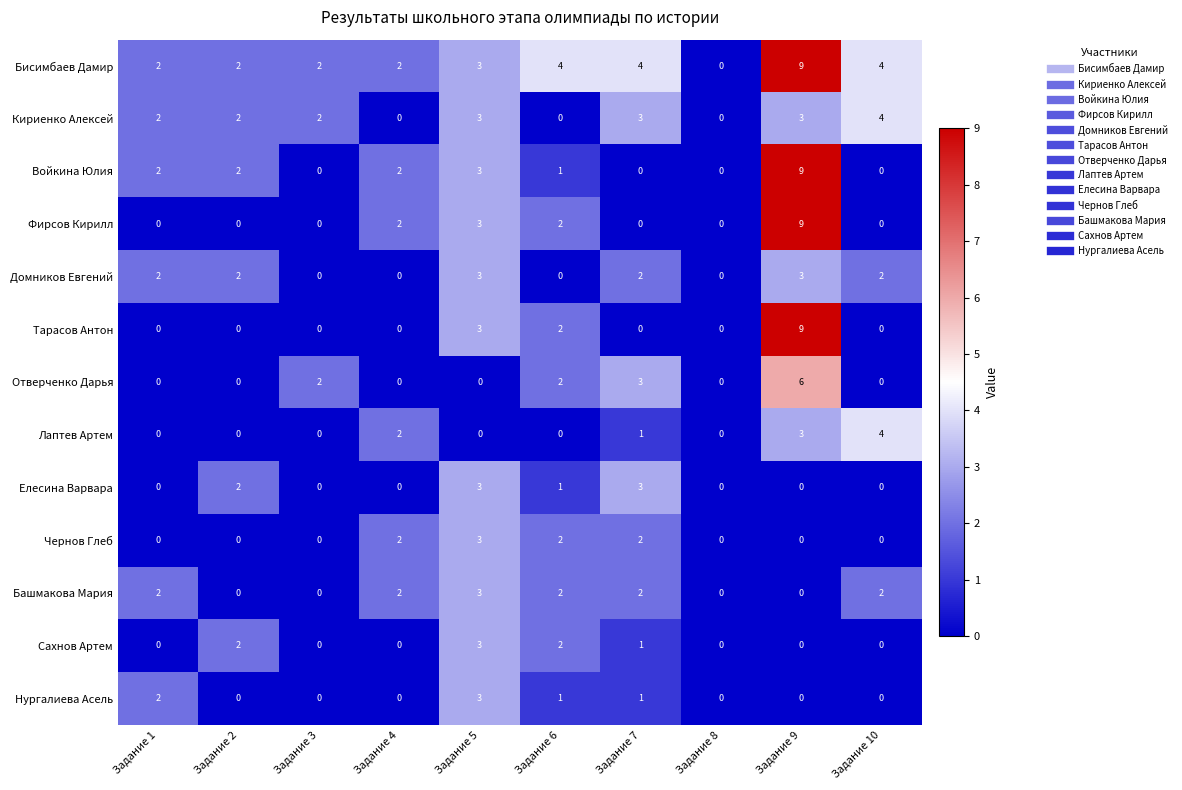

What is the sum of all Тарасов Антон values?

14